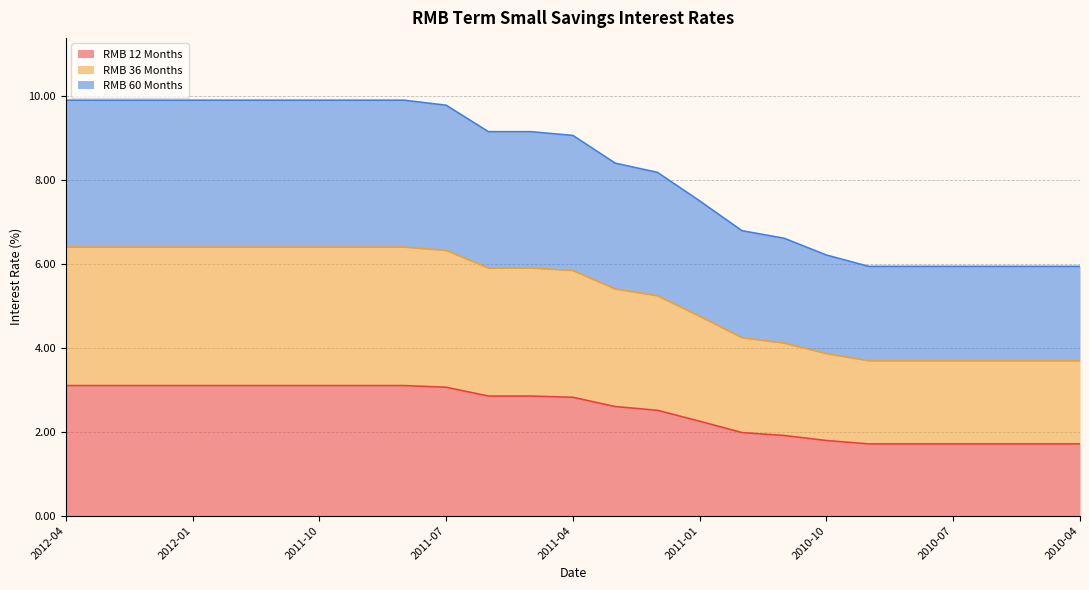

What are all the series names shown in the legend?

RMB 12 Months, RMB 36 Months, RMB 60 Months